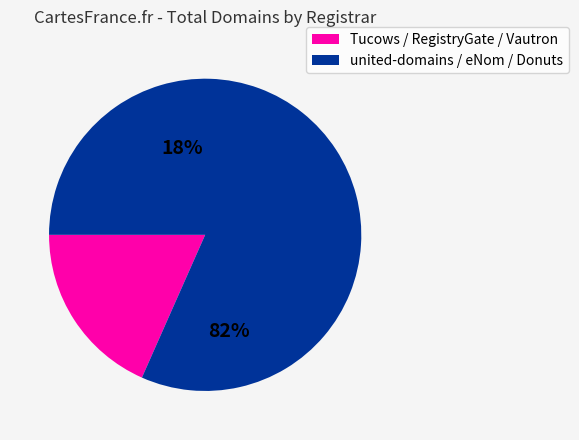

Which slice is the largest?

united-domains AG